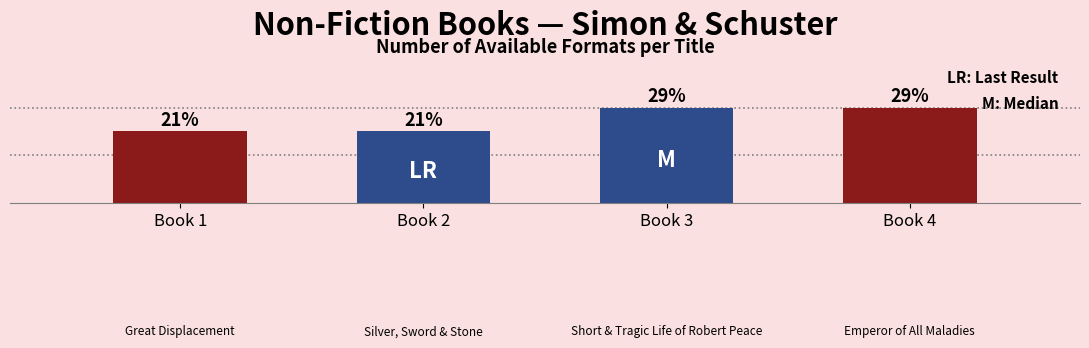

What is the label of the 2nd bar from the left?

Silver, Sword, and Stone